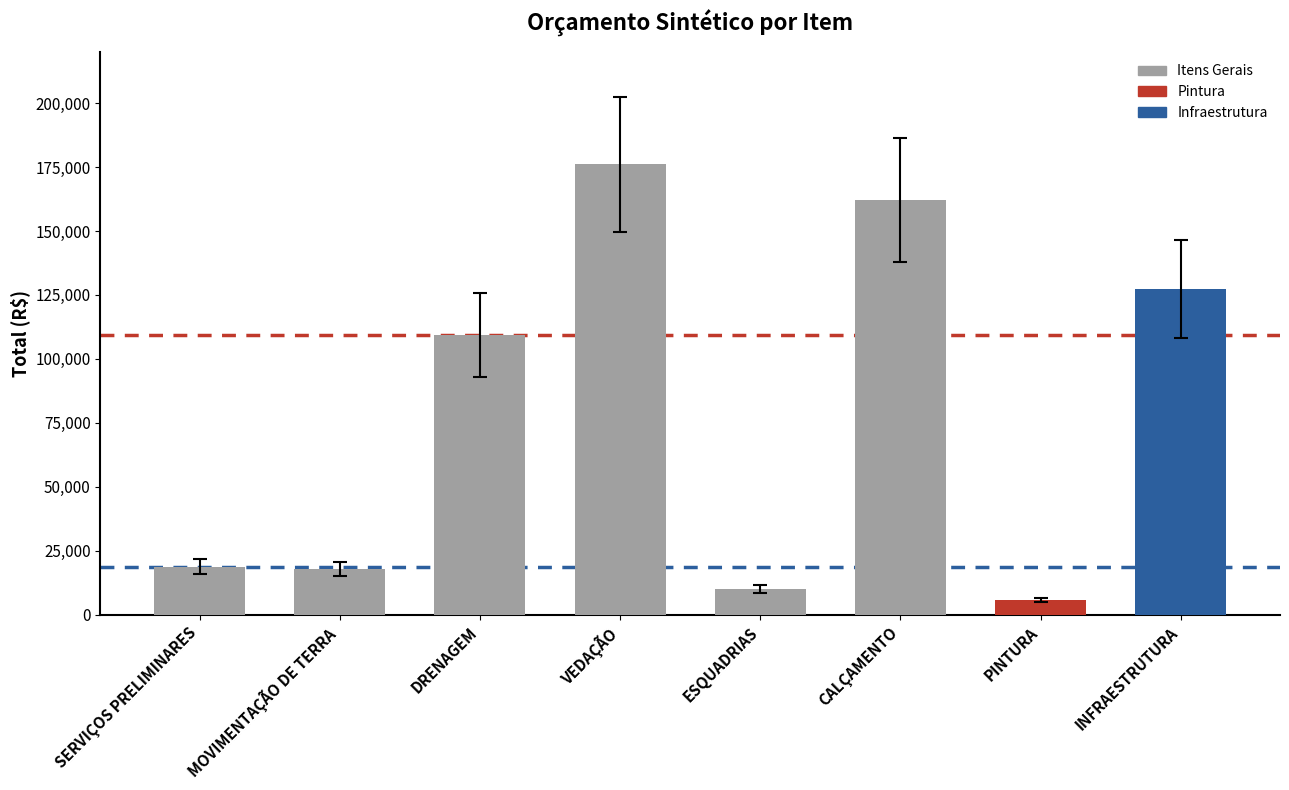

What is the ratio of the value at INFRAESTRUTURA to the value at SERVIÇOS PRELIMINARES?

6.8